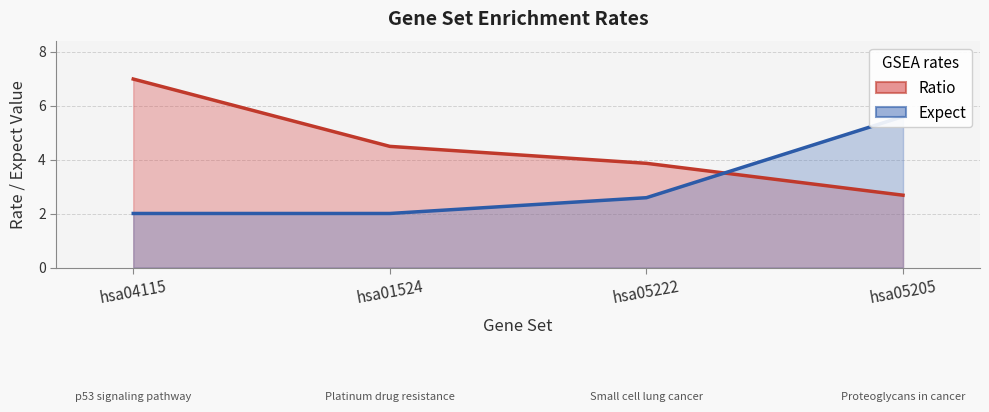

At which category is the sum across all series the highest?

hsa04115